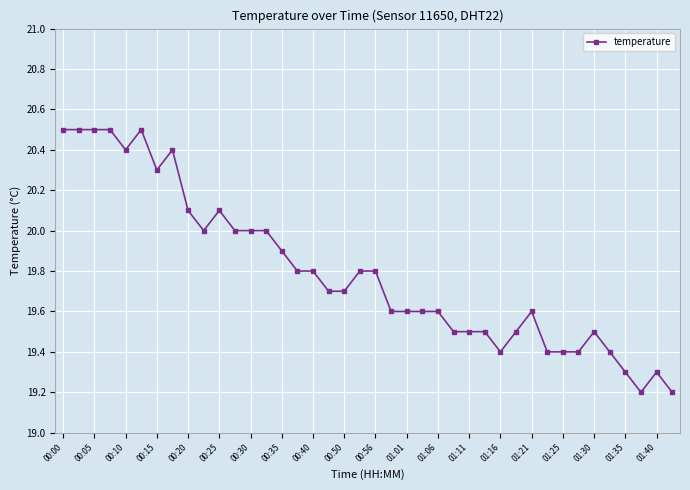

What is the maximum value shown in the chart?

20.5